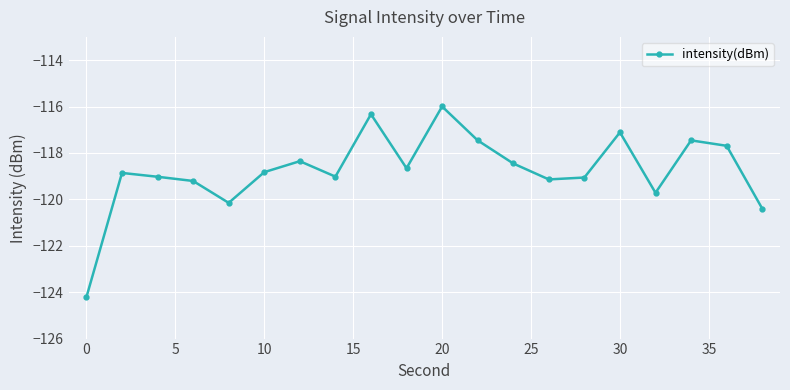

How many lines are shown in the chart?

1